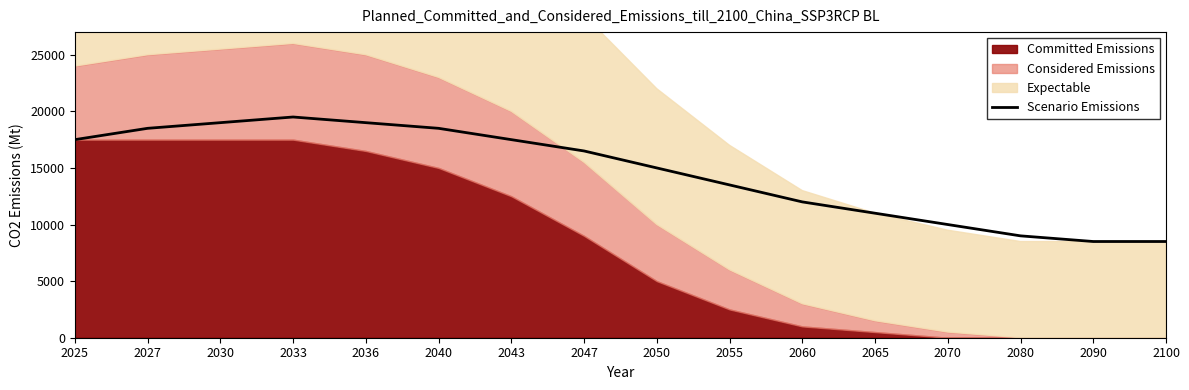

At which label is the value closest to 14000?

2055